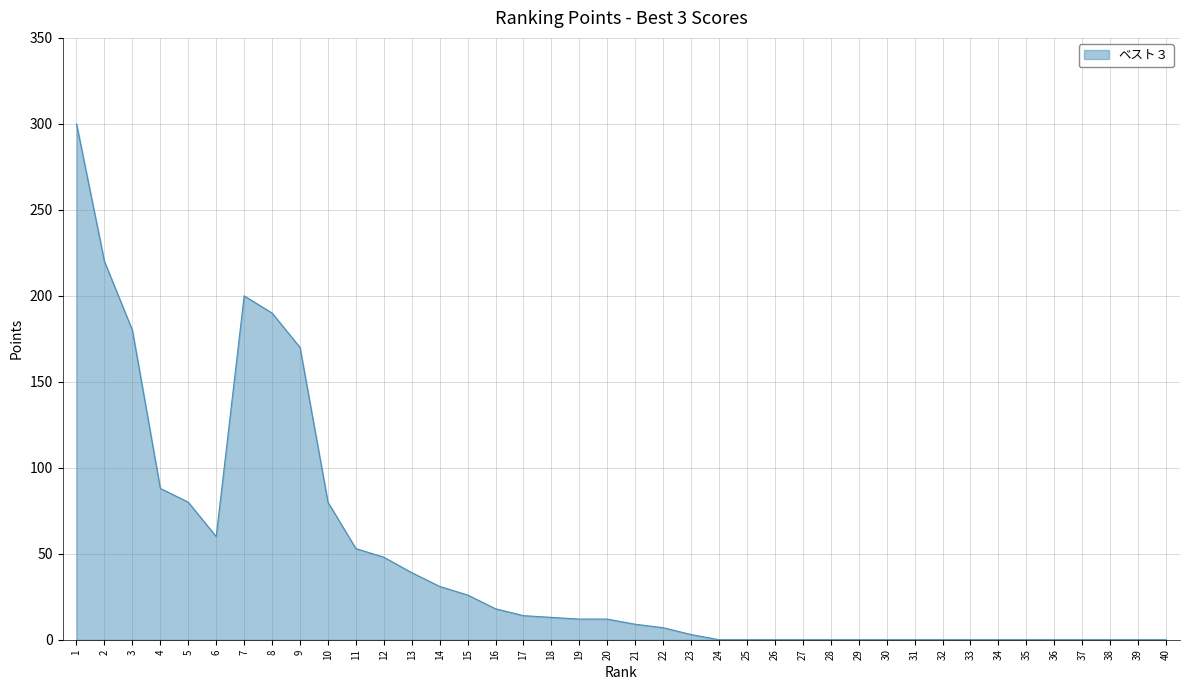

What is the change in value from 8 to 18?

-177